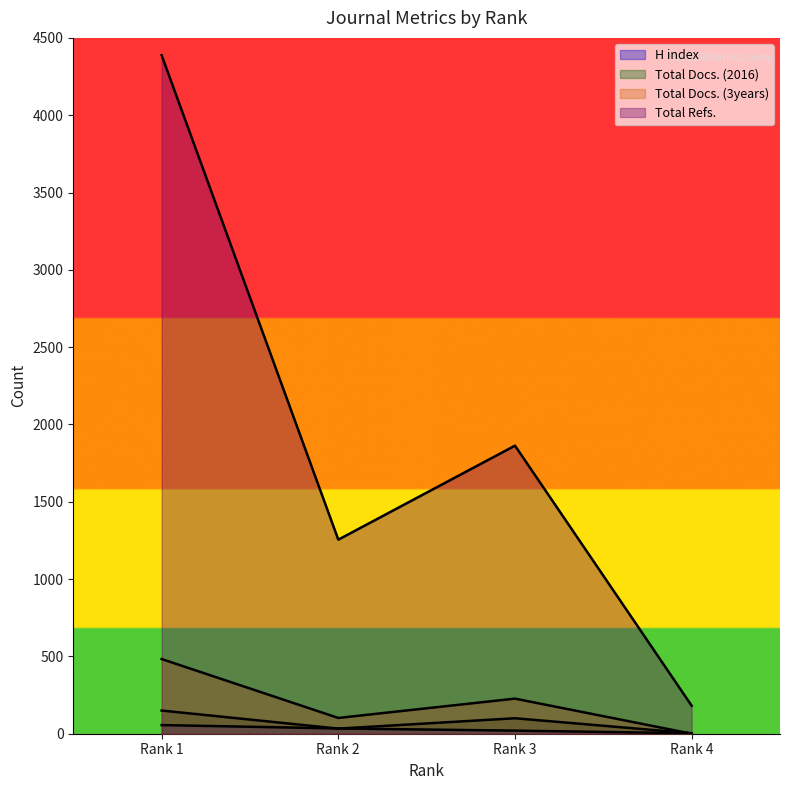

Where is the first local minimum for Total Docs. (3years)?

Rank 2